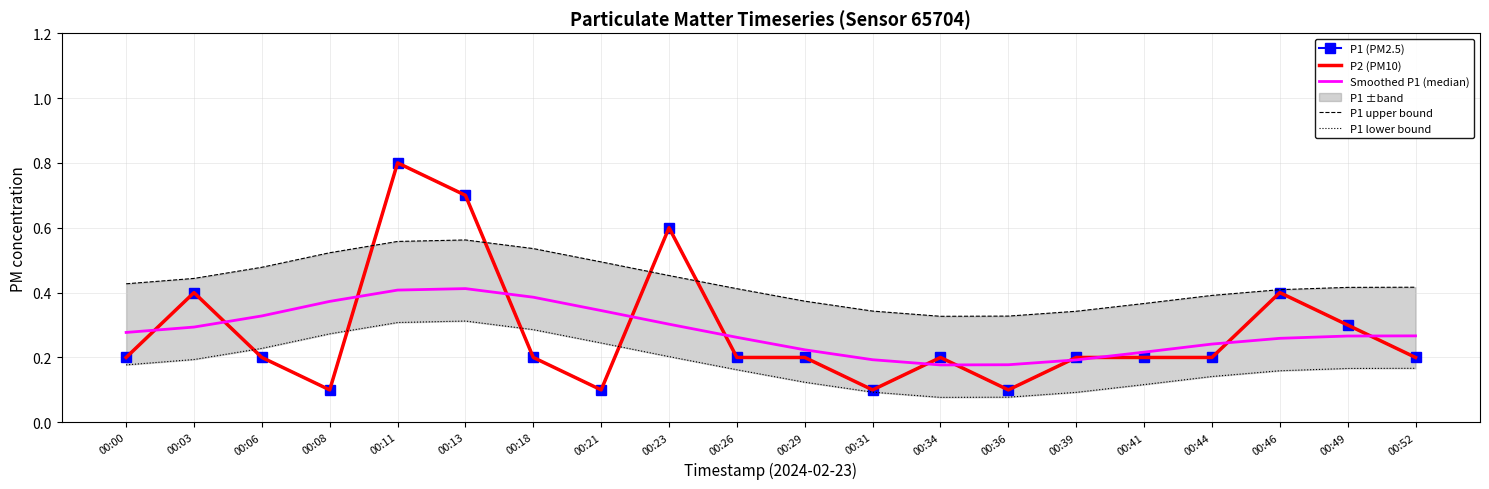

Reading left to right, transcribe all the data shown in this chart.

P1 (PM2.5): 00:00=0.2	00:03=0.4	00:06=0.2	00:08=0.1	00:11=0.8	00:13=0.7	00:18=0.2	00:21=0.1	00:23=0.6	00:26=0.2	00:29=0.2	00:31=0.1	00:34=0.2	00:36=0.1	00:39=0.2	00:41=0.2	00:44=0.2	00:46=0.4	00:49=0.3	00:52=0.2
P2 (PM10): 00:00=0.2	00:03=0.4	00:06=0.2	00:08=0.1	00:11=0.8	00:13=0.7	00:18=0.2	00:21=0.1	00:23=0.6	00:26=0.2	00:29=0.2	00:31=0.1	00:34=0.2	00:36=0.1	00:39=0.2	00:41=0.2	00:44=0.2	00:46=0.4	00:49=0.3	00:52=0.2
Smoothed P1 (median): 00:00=0.3	00:03=0.3	00:06=0.3	00:08=0.4	00:11=0.4	00:13=0.4	00:18=0.4	00:21=0.3	00:23=0.3	00:26=0.3	00:29=0.2	00:31=0.2	00:34=0.2	00:36=0.2	00:39=0.2	00:41=0.2	00:44=0.2	00:46=0.3	00:49=0.3	00:52=0.3
P1 upper bound: 00:00=0.4	00:03=0.4	00:06=0.5	00:08=0.5	00:11=0.6	00:13=0.6	00:18=0.5	00:21=0.5	00:23=0.5	00:26=0.4	00:29=0.4	00:31=0.3	00:34=0.3	00:36=0.3	00:39=0.3	00:41=0.4	00:44=0.4	00:46=0.4	00:49=0.4	00:52=0.4
P1 lower bound: 00:00=0.2	00:03=0.2	00:06=0.2	00:08=0.3	00:11=0.3	00:13=0.3	00:18=0.3	00:21=0.2	00:23=0.2	00:26=0.2	00:29=0.1	00:31=0.1	00:34=0.1	00:36=0.1	00:39=0.1	00:41=0.1	00:44=0.1	00:46=0.2	00:49=0.2	00:52=0.2